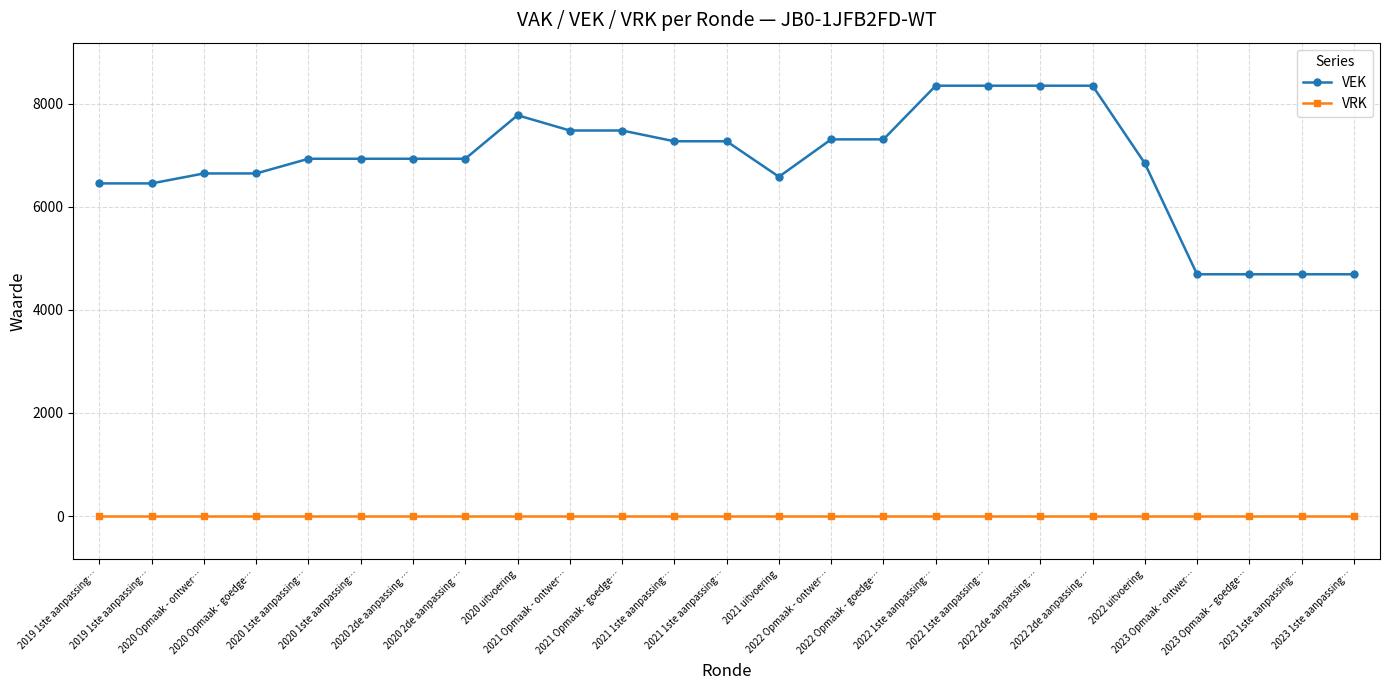

Is the value of VEK at 2022 uitvoering greater than the value of VRK at 2021 Opmaak - goedge…?

Yes